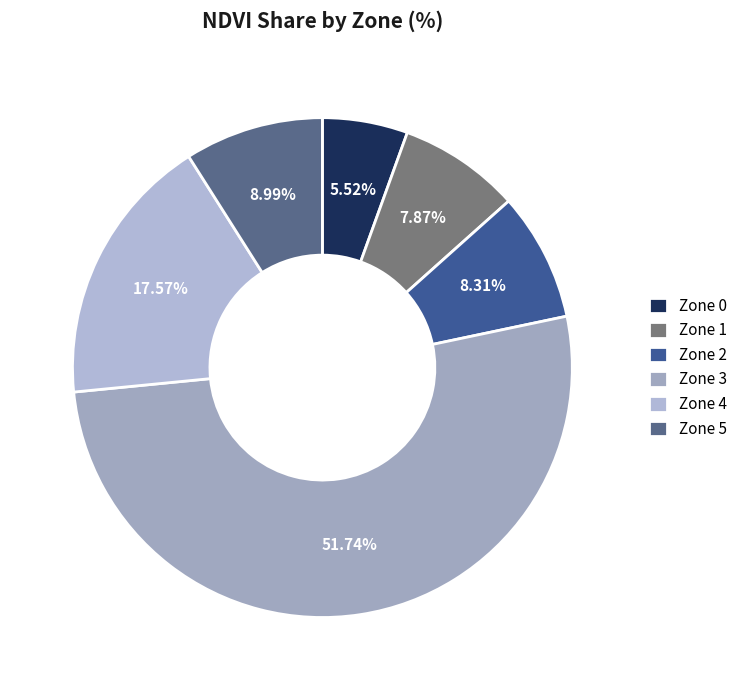

Is it true that Zone 0 is 1% of the pie?

False